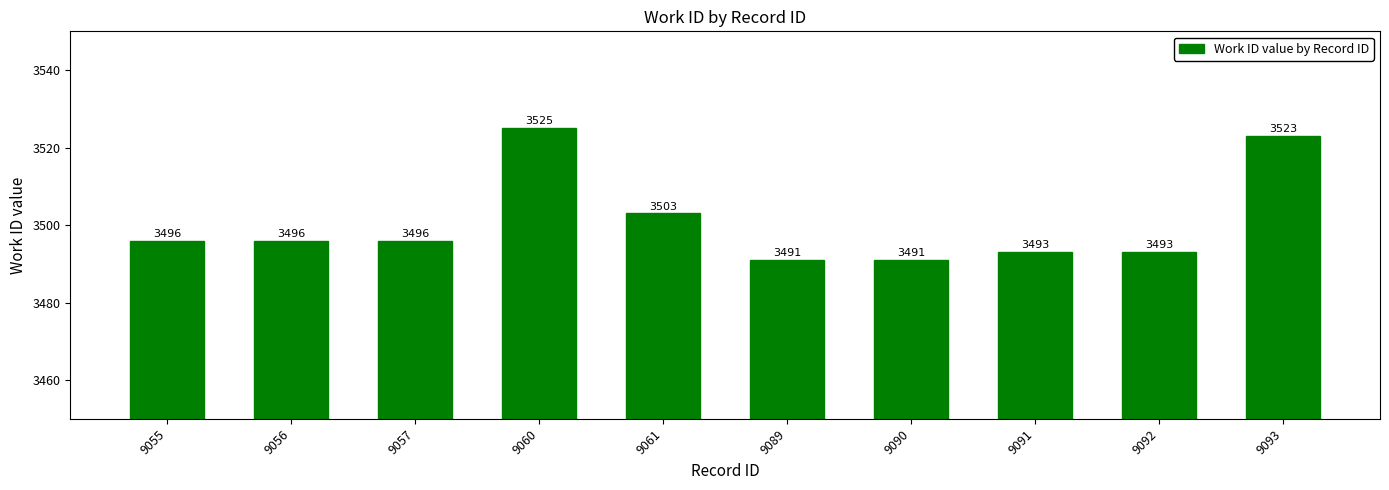

What is the minimum value shown in the chart?

3491